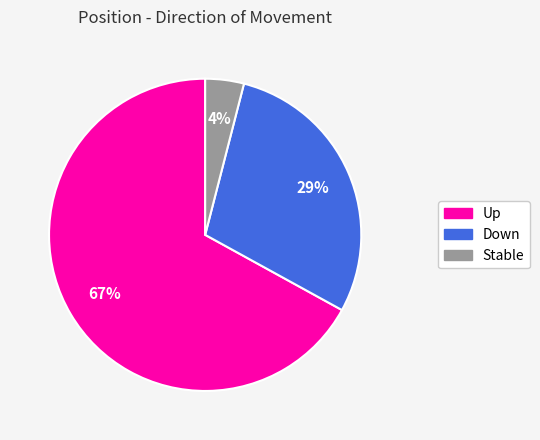

True or false: Down accounts for 29% of the total.

True